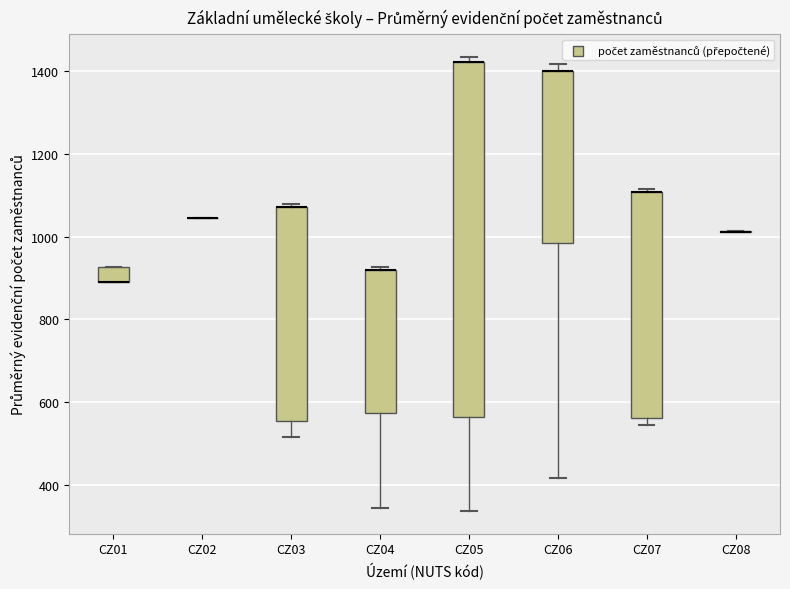

Which box is the tallest, from its lower edge to its upper edge?

CZ05